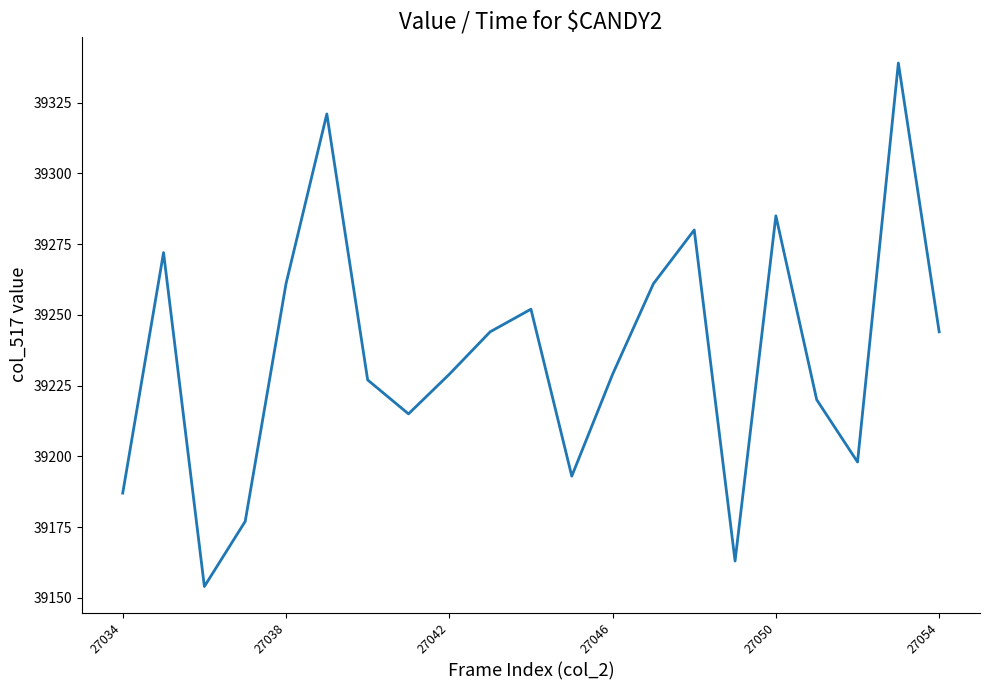

What is the greatest value displayed?

39339